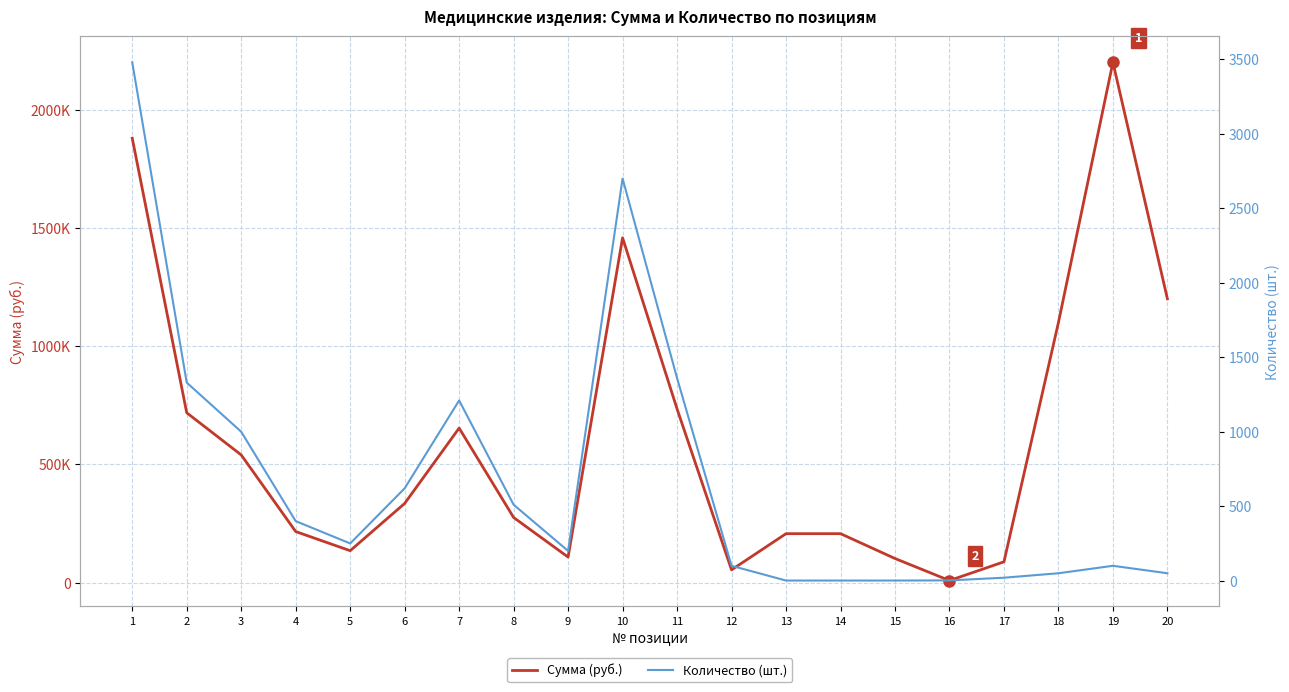

Between 11 and 12, which series saw the biggest shift?

Сумма (руб.)